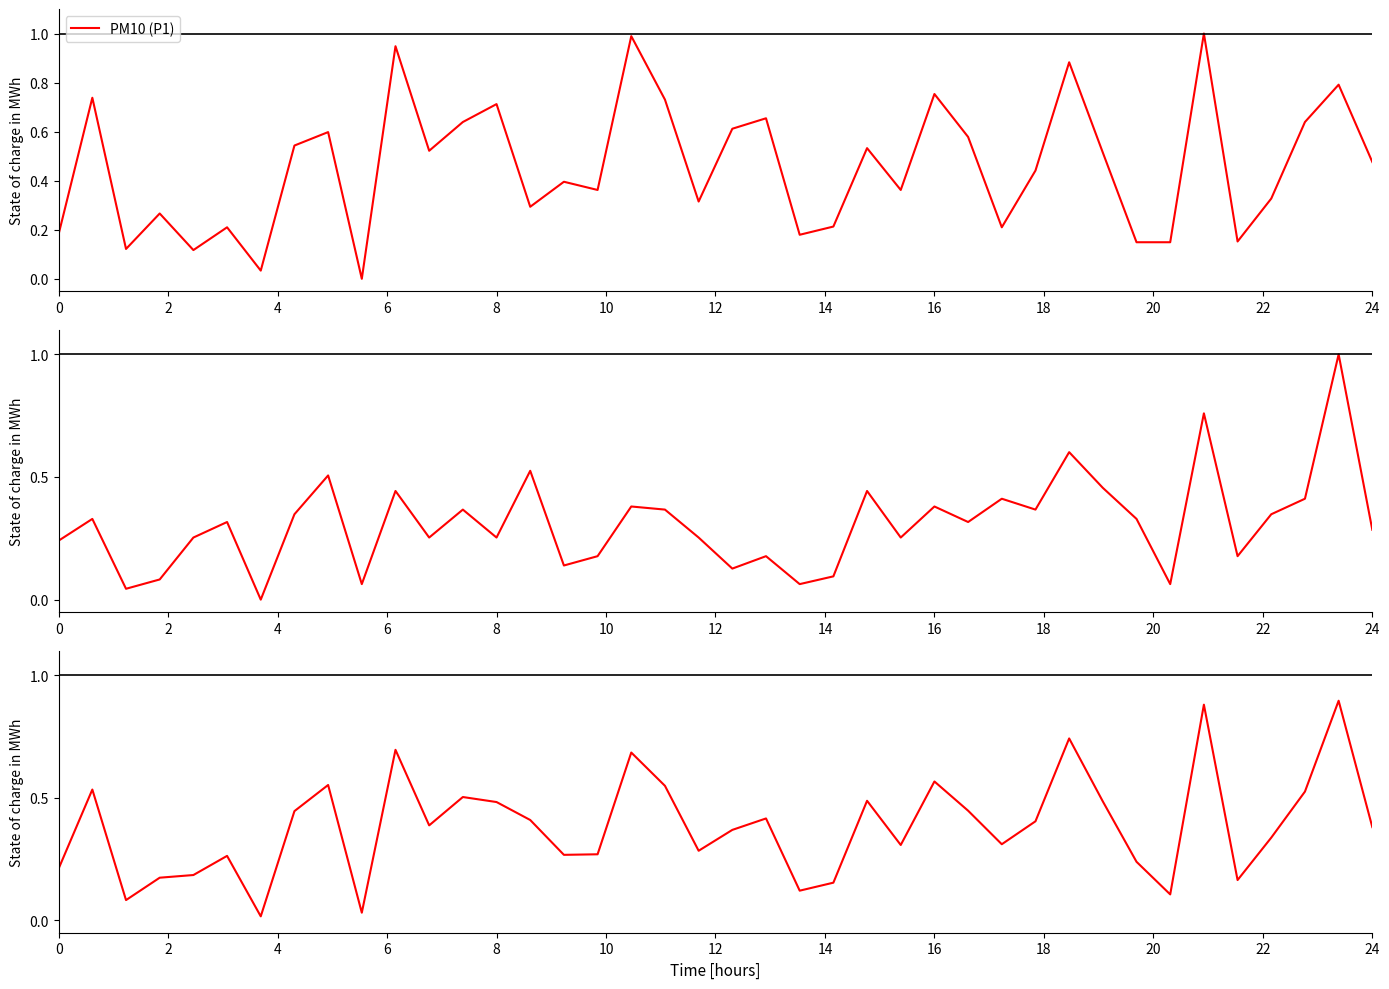

What is the highest value of the PM10 (P1) series?

1.0